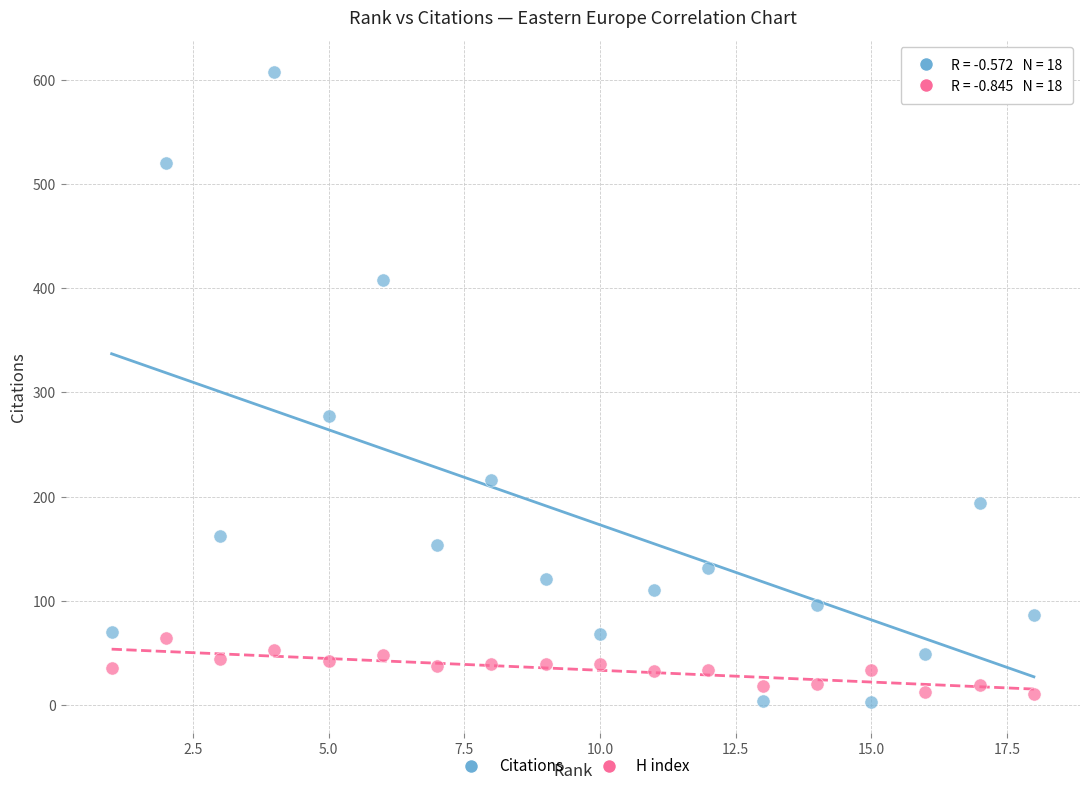

Which series contains the highest Y value?

Citations